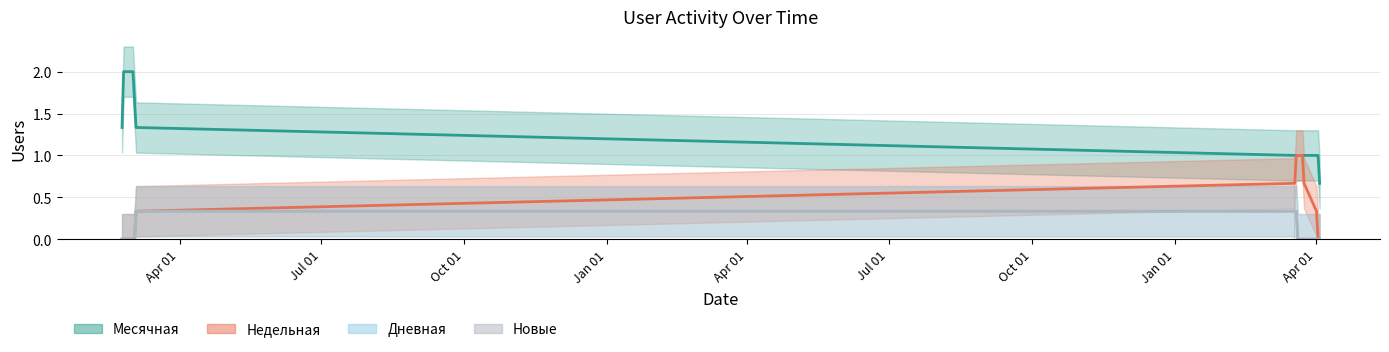

What value does the Месячная series have at 2022-03-02?

2